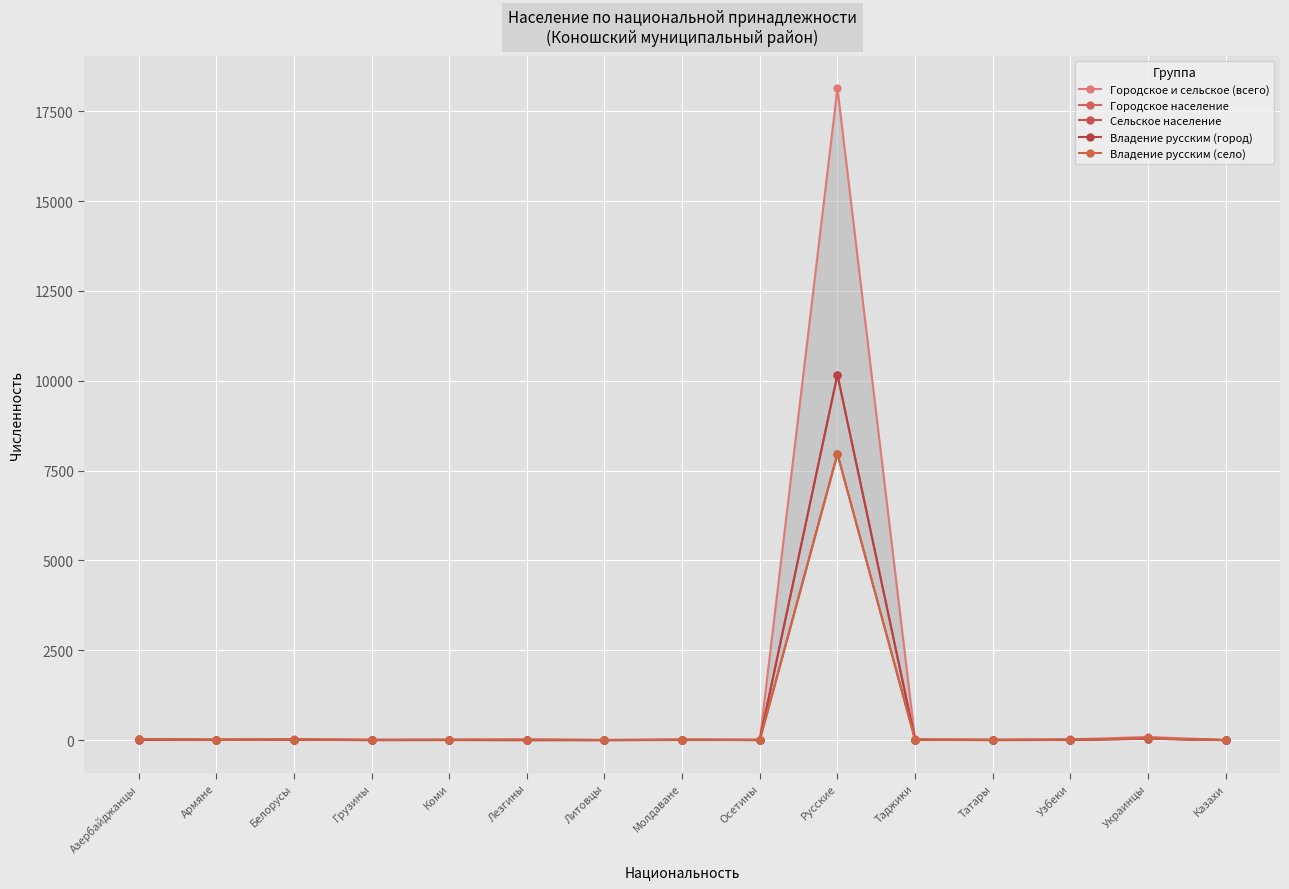

Reading left to right, what are all the values shown in this chart?

Городское и сельское (всего): 31	17	25	10	13	15	5	16	10	18138	24	12	19	90	3
Городское население: 7	11	11	2	4	1	1	6	8	10171	12	3	6	40	2
Сельское население: 24	6	14	8	9	14	4	10	2	7967	12	9	13	50	1
Владение русским (город): 7	11	11	2	4	1	1	6	8	10169	7	3	6	40	2
Владение русским (село): 24	6	14	7	9	14	4	10	2	7966	12	9	13	50	1